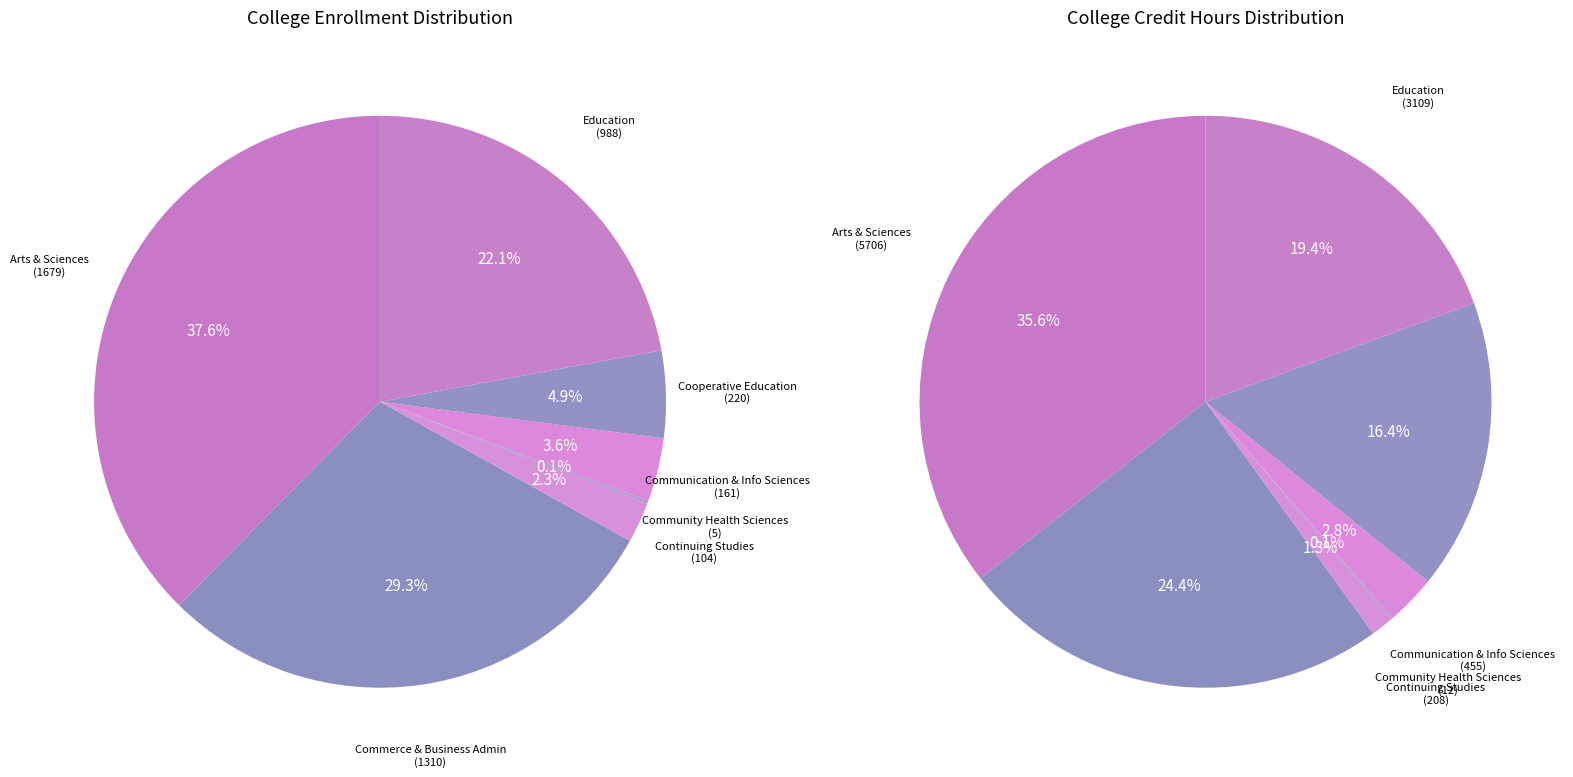

Does Community Health Sciences account for over 50% of the chart?

No